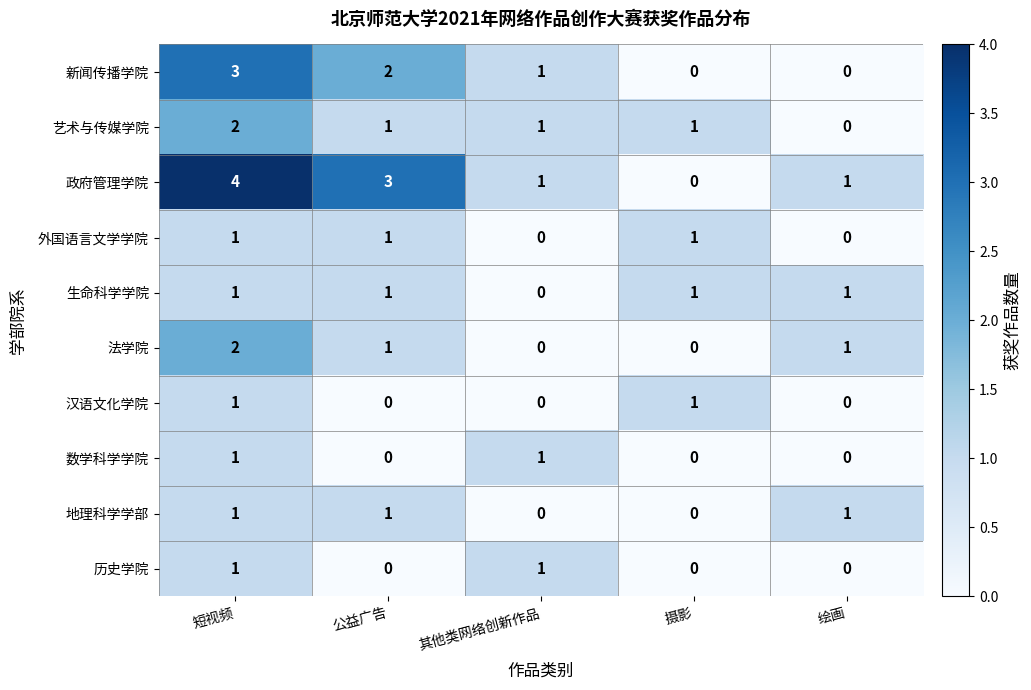

Between 短视频 and 其他类网络创新作品, which series saw the biggest shift?

政府管理学院